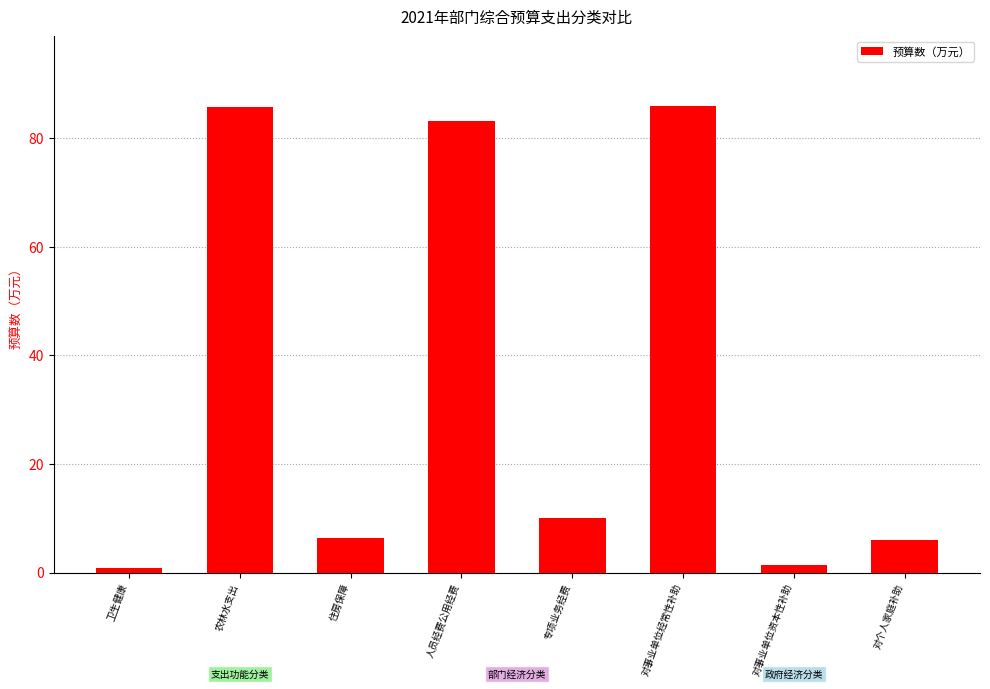

How many values are below 10?

4